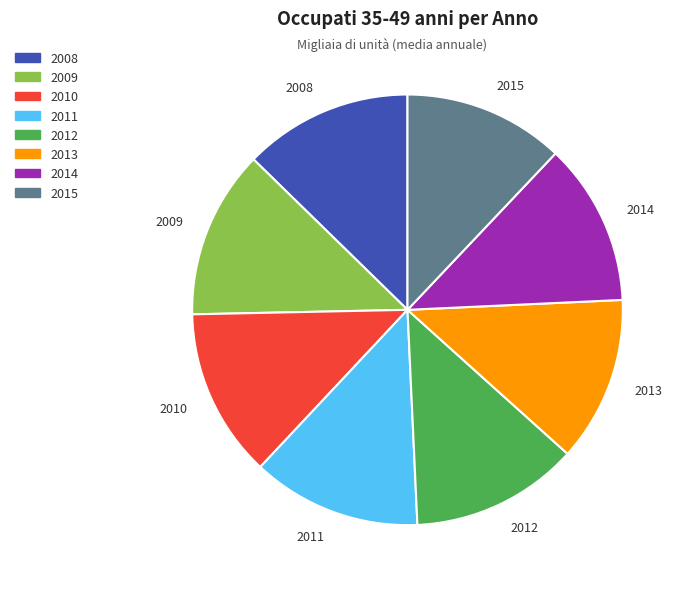

What is the ratio of the value at 2008 to the value at 2012?

1.0